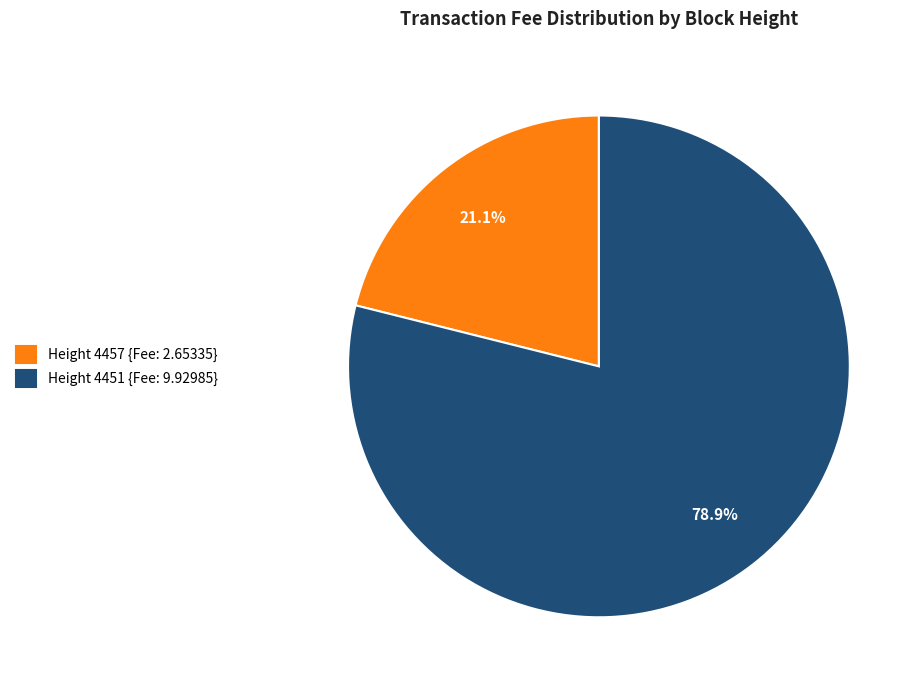

Approximately how many times larger is the value at Height 4457 compared to Height 4451?

0.3